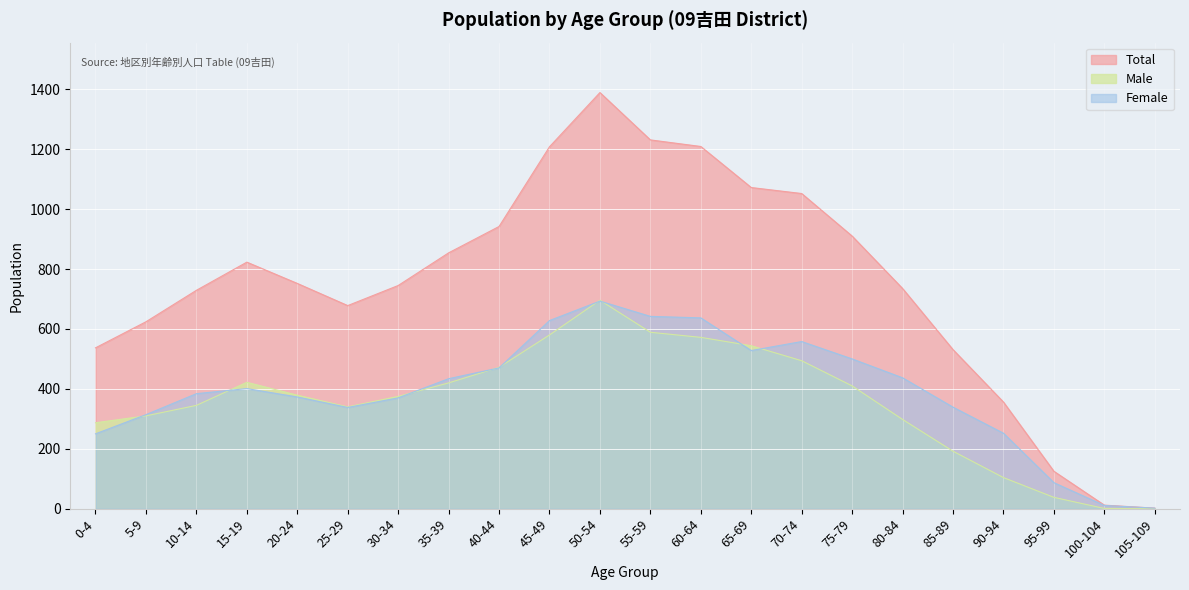

Where is the first local maximum for Female?

15-19